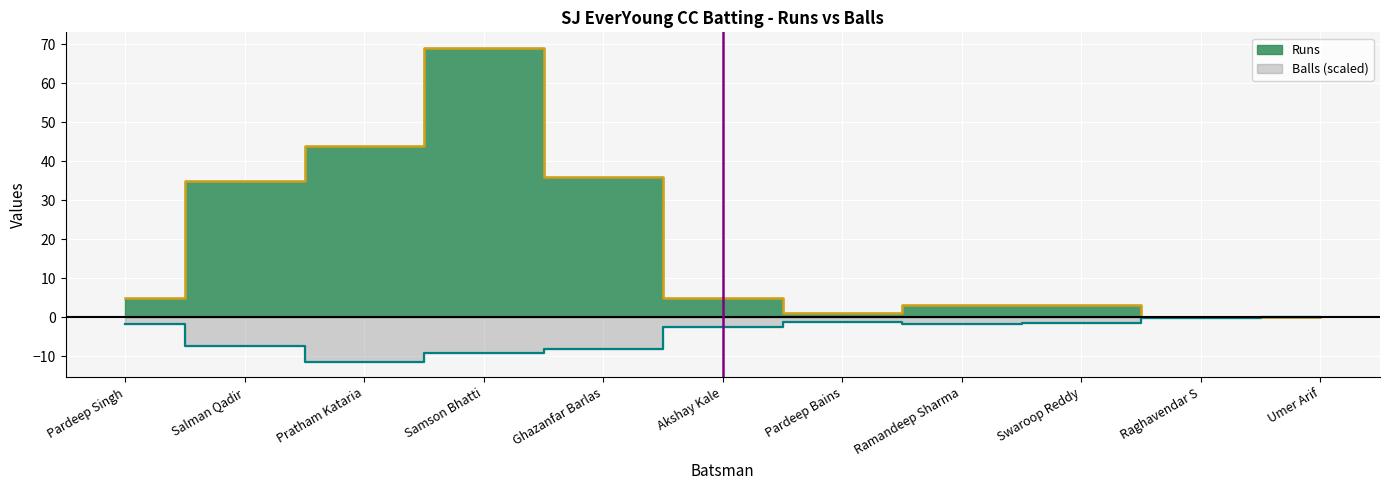

Does the chart display data point markers on the line(s)?

No